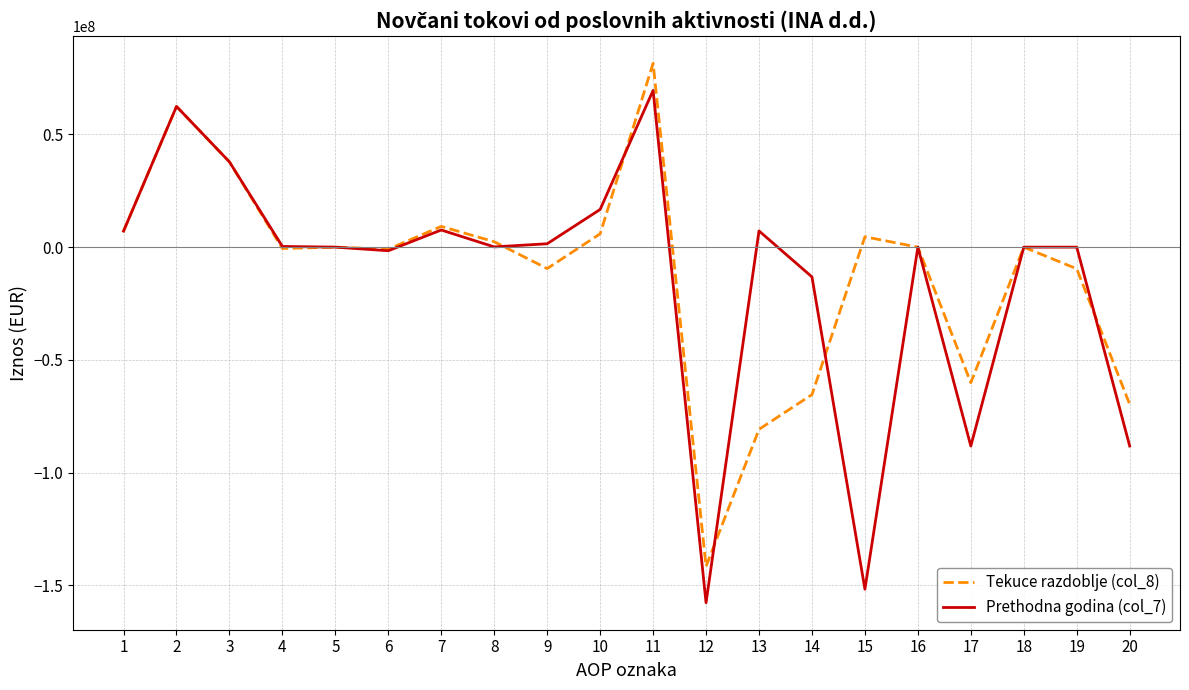

Which series has the widest spread of values?

Prethodna godina (col_7)